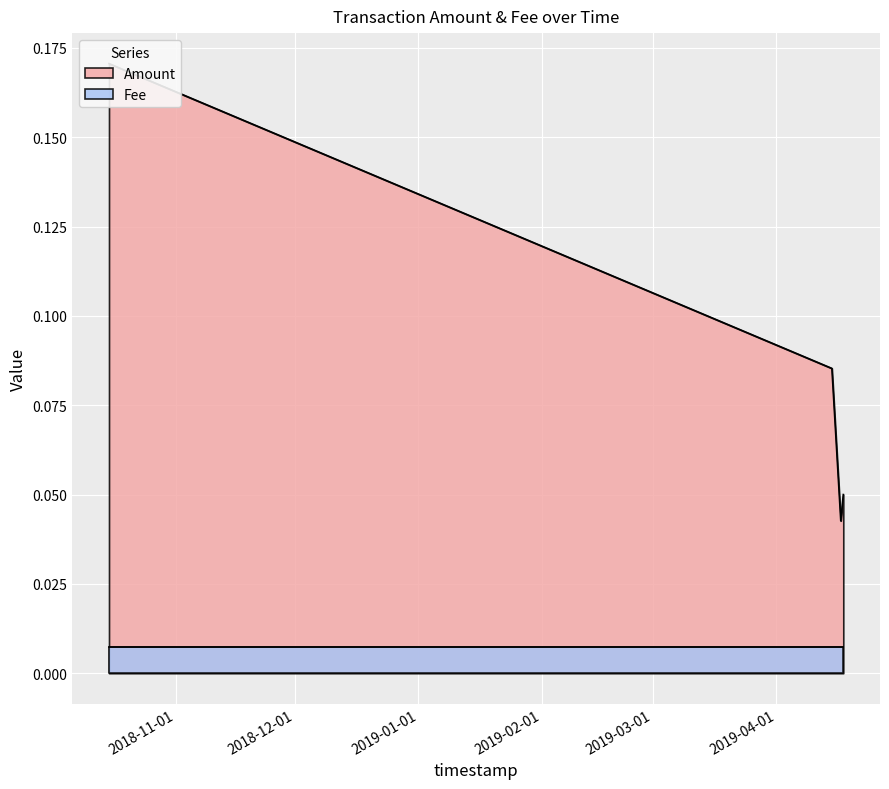

Is it true that the value at 2018-10-15 03:45:54 is 0.1?

False